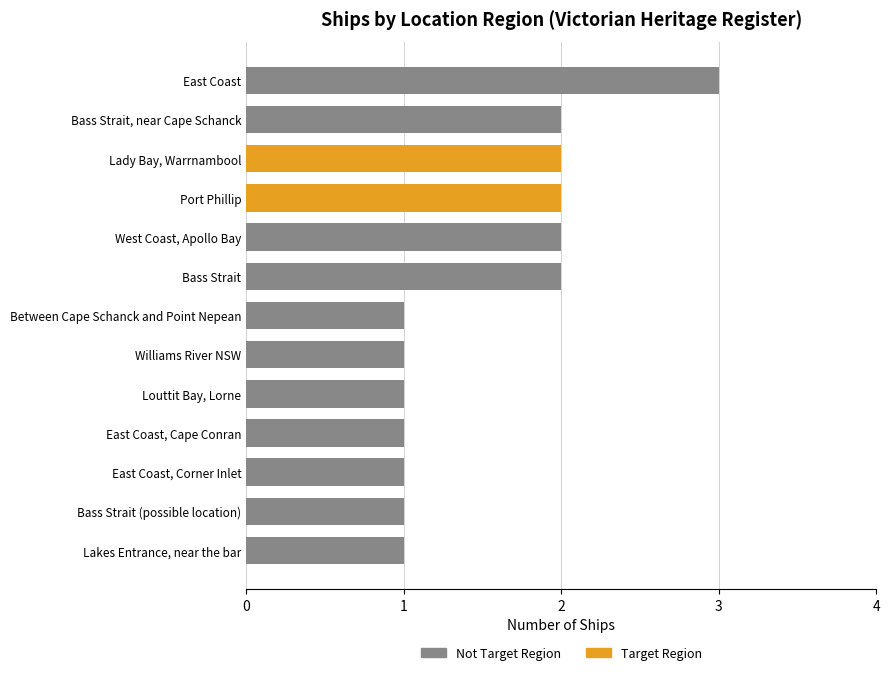

What is the change in value from Lady Bay, Warrnambool to Louttit Bay, Lorne?

-1